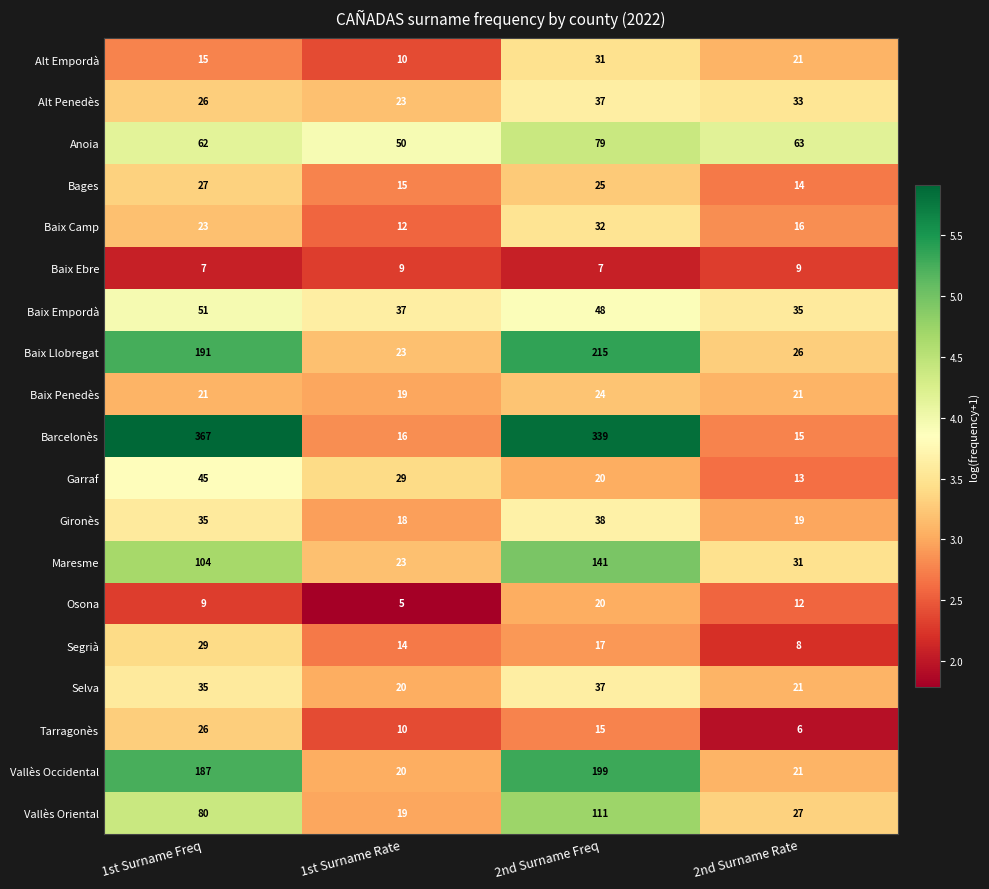

At which label is Maresme closest to 82?

1st Surname Freq